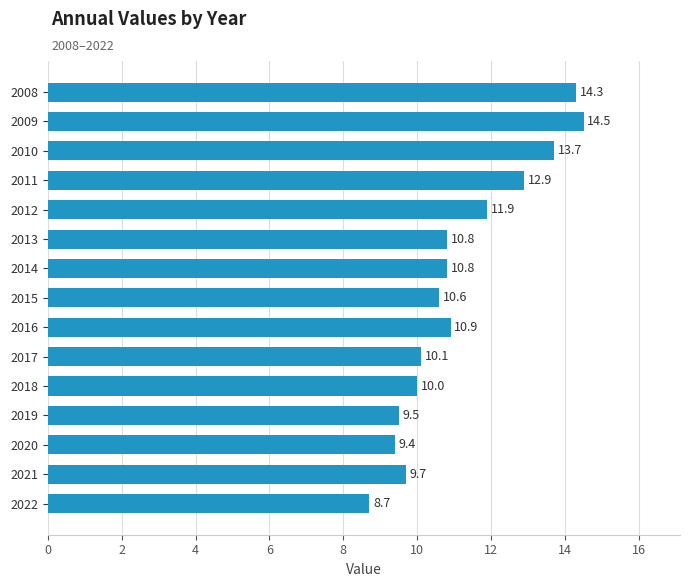

What is the change in value from 2013 to 2021?

-1.1